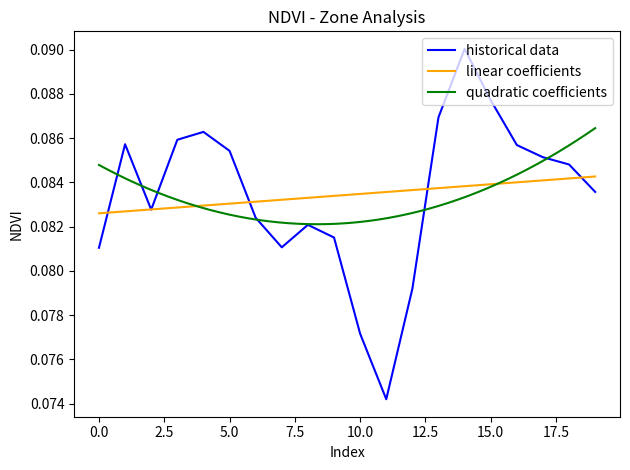

How many points are higher than both their immediate neighbors (excluding endpoints)?

4